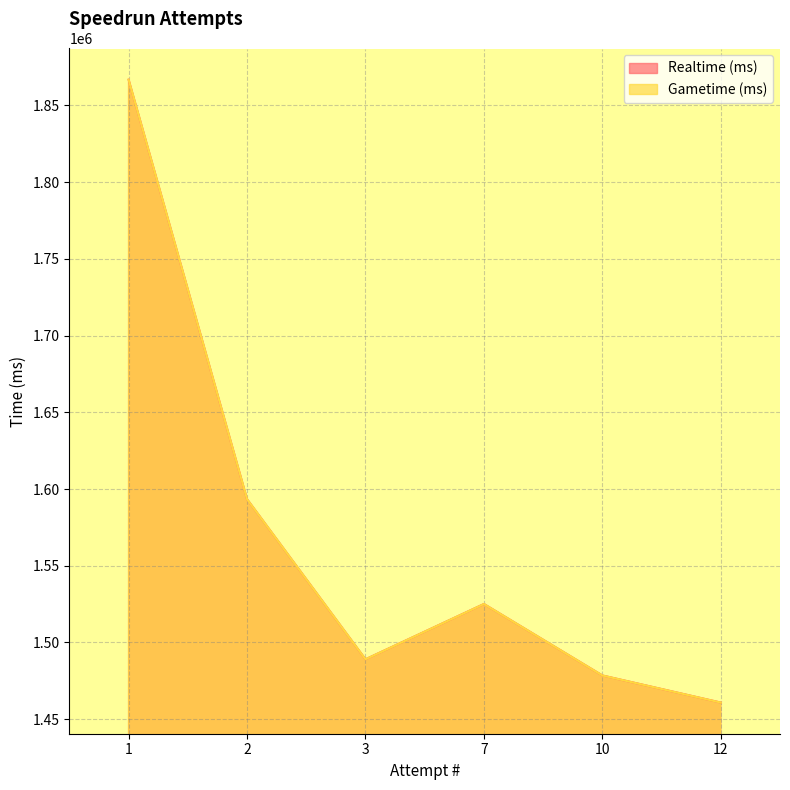

True or false: Realtime (ms) and Gametime (ms) intersect in this chart.

False